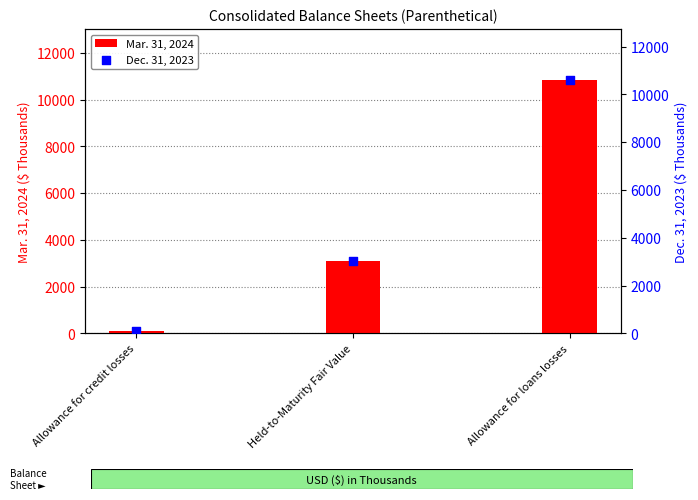

Which series has the widest spread of Y values?

Mar. 31, 2024